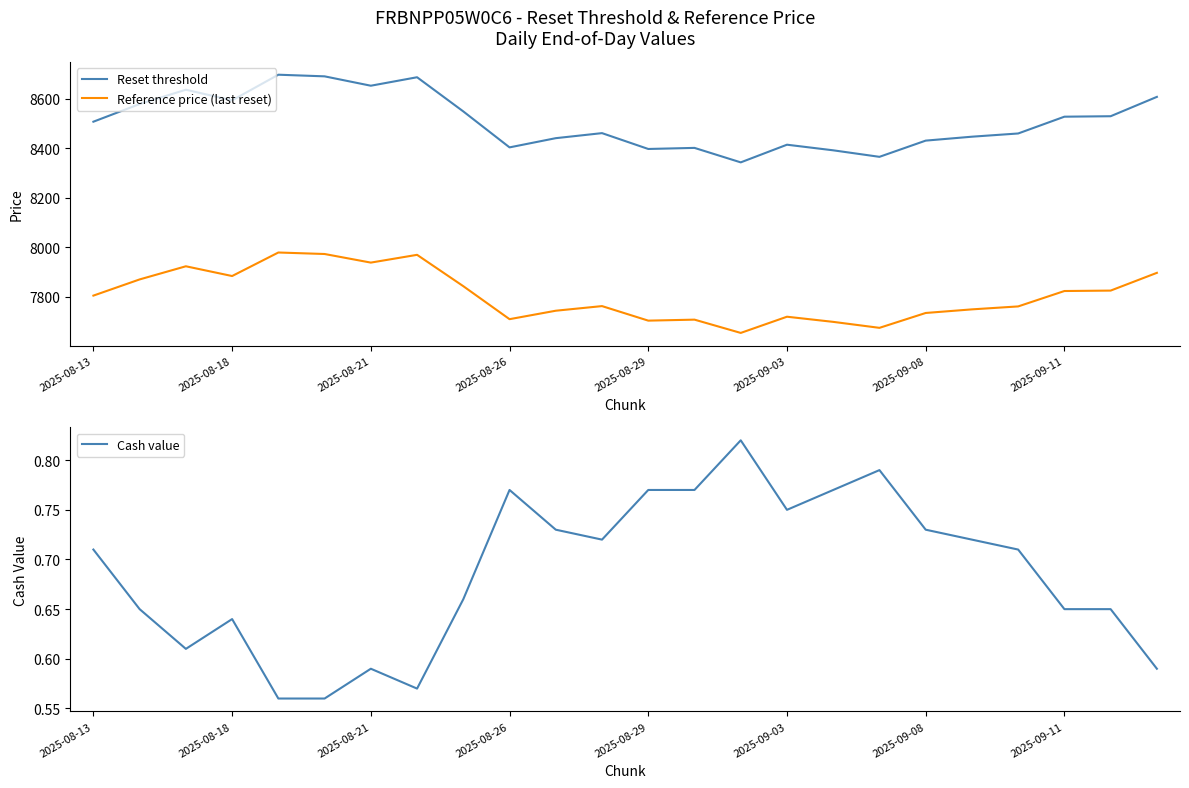

The Reset threshold series shows 8607.7 at 23. True or false?

True